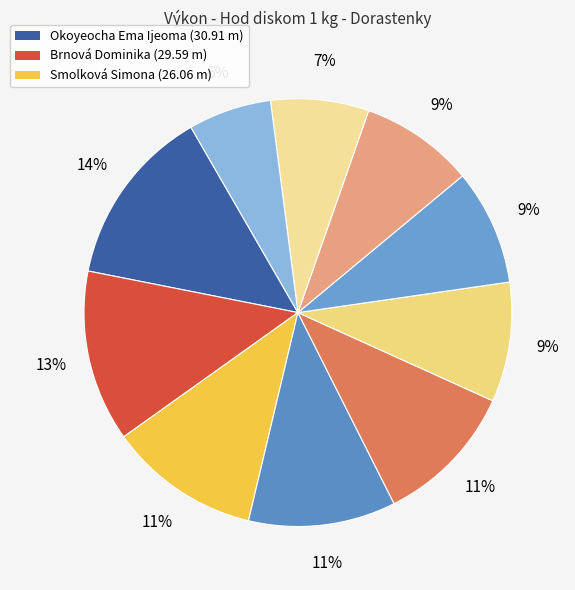

How many slices are in this pie chart?

10